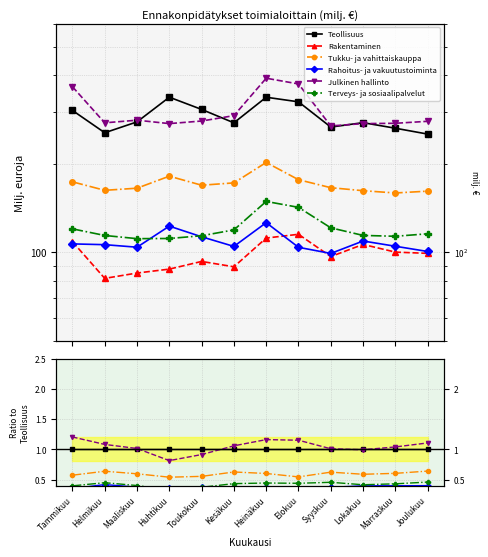

What is the value of the Terveys- ja sosiaalipalvelut point at the 4th from the left?

0.3